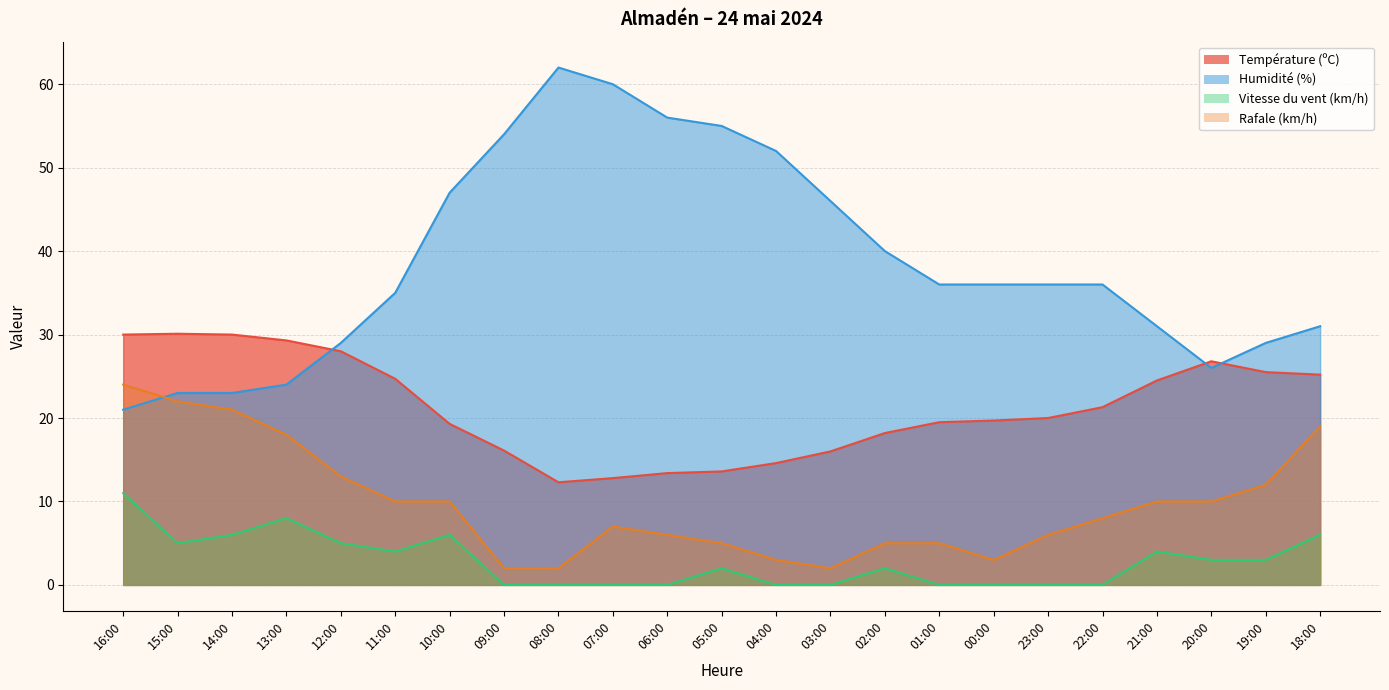

True or false: Humidité (%) has a value of 21.7 at 06:00.

False